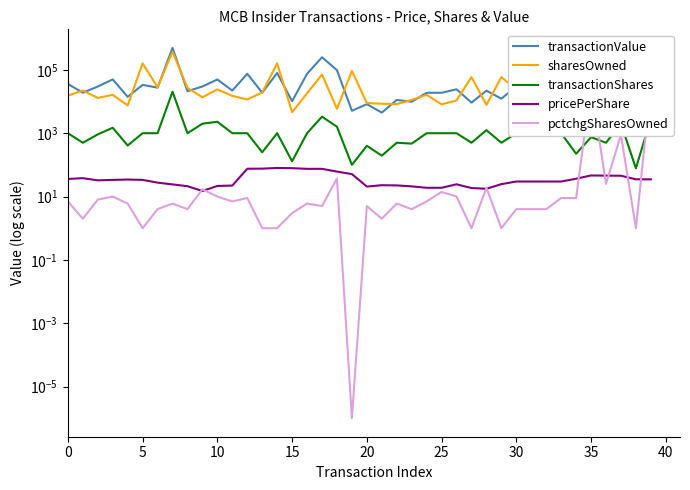

What is the maximum value shown in the chart?

496423.0